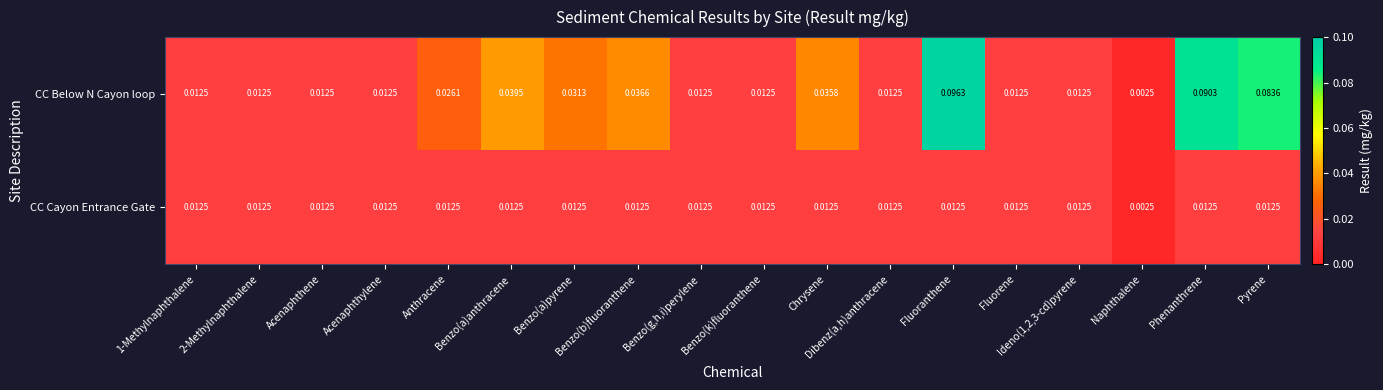

Rank the series by their maximum value, from lowest to highest.

CC Cayon Entrance Gate, CC Below N Cayon loop